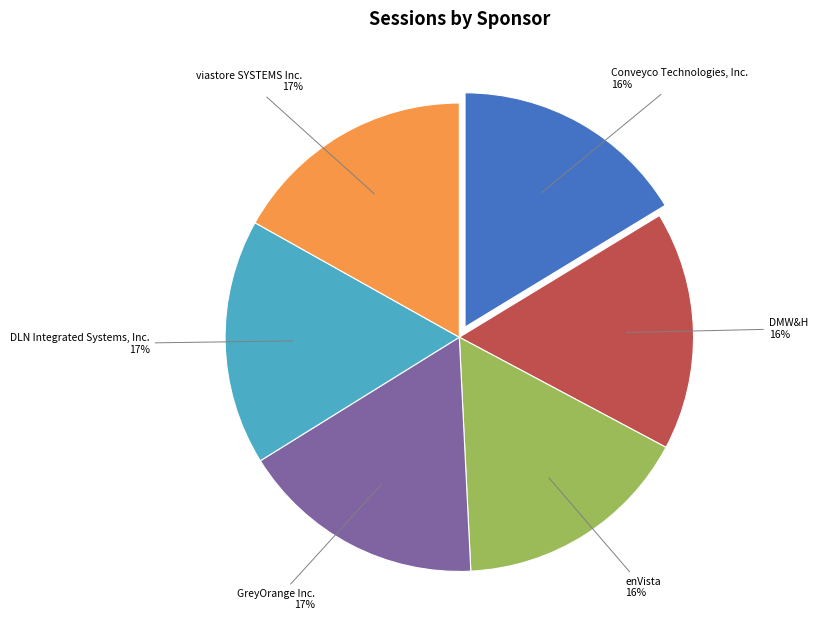

Count the number of slices in the pie.

6